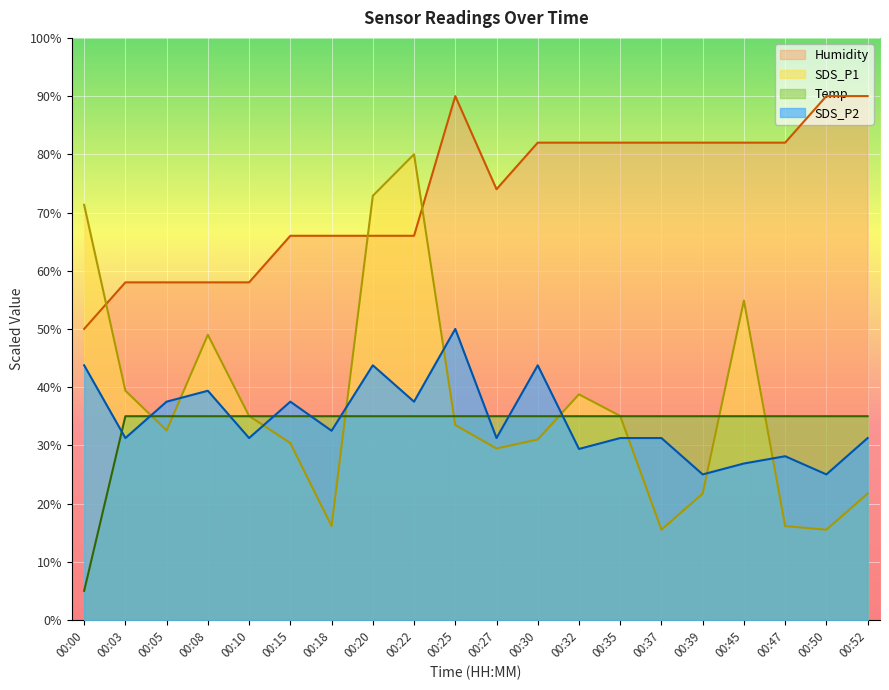

True or false: Temp has more than 1 points higher than both neighbors.

False